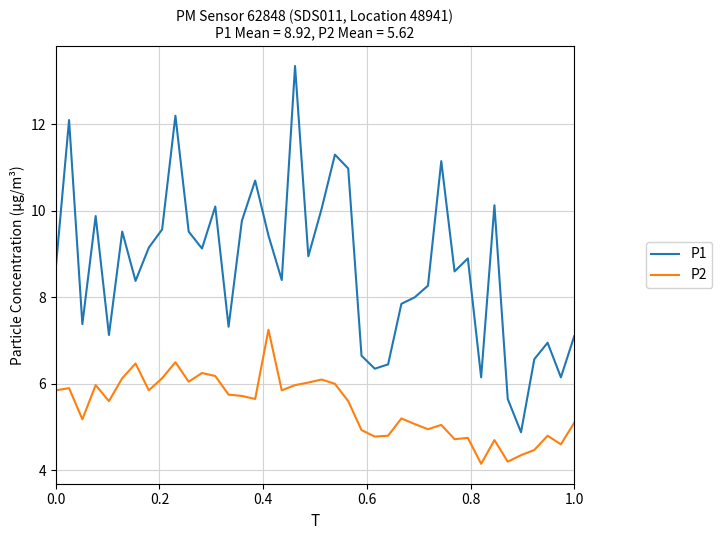

At how many categories does at least one series exceed 10?

10